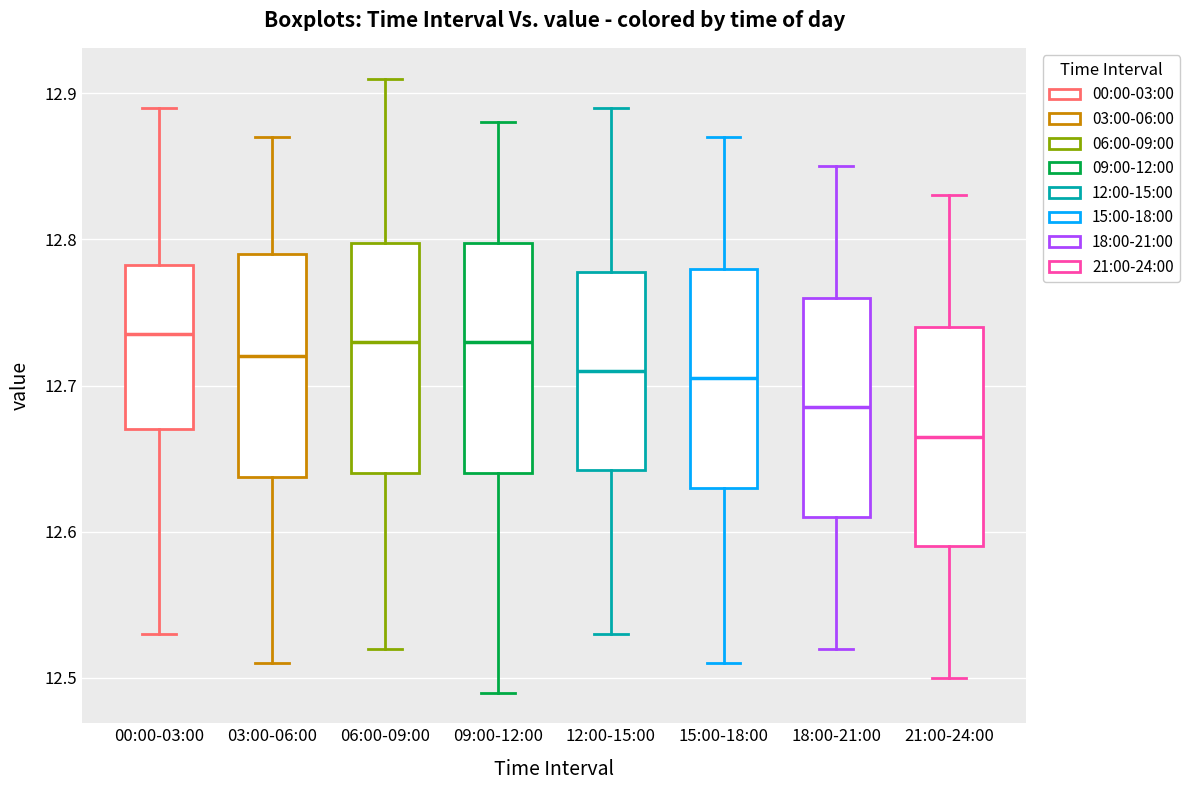

Where is the upper edge of the box for 06:00-09:00 on the y-axis? The values are not printed on the chart, so give them approximately, as read against the axis.

12.80